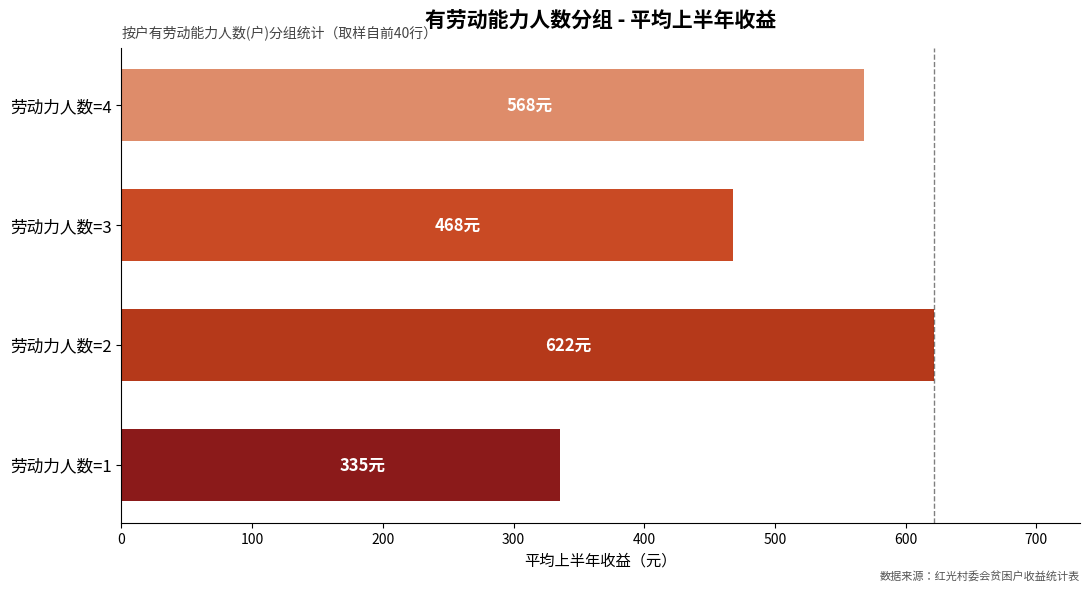

Is it true that the value at 劳动力人数=4 is 255.2?

False